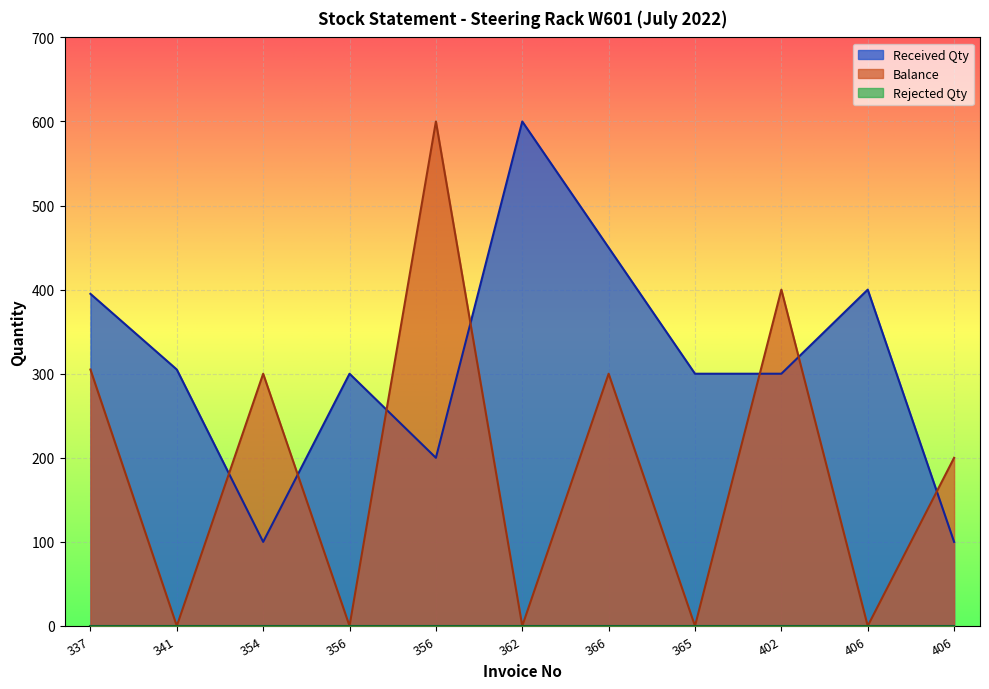

The value of Received Qty at 406 is 49. True or false?

False